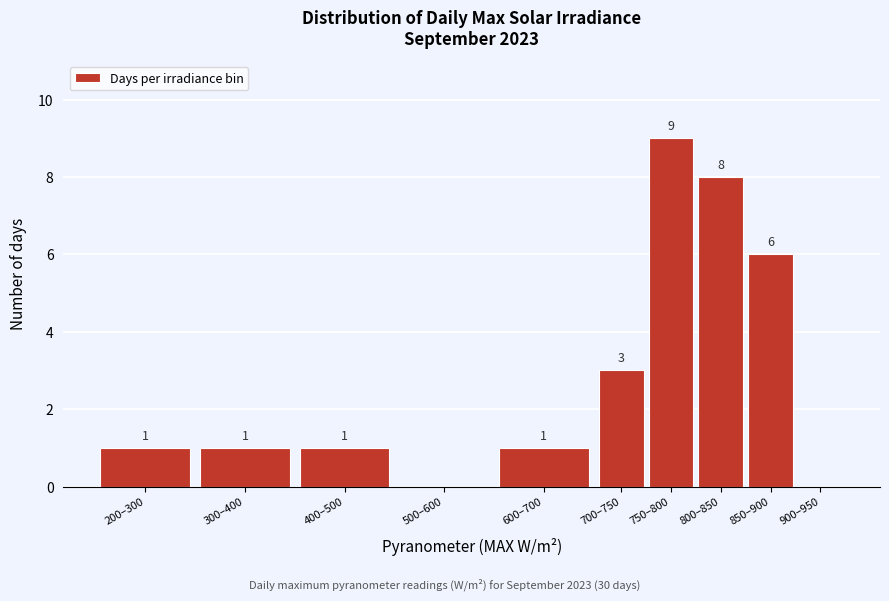

Reading left to right, transcribe all the data shown in this chart.

200–300=1	300–400=1	400–500=1	500–600=0	600–700=1	700–750=3	750–800=9	800–850=8	850–900=6	900–950=0